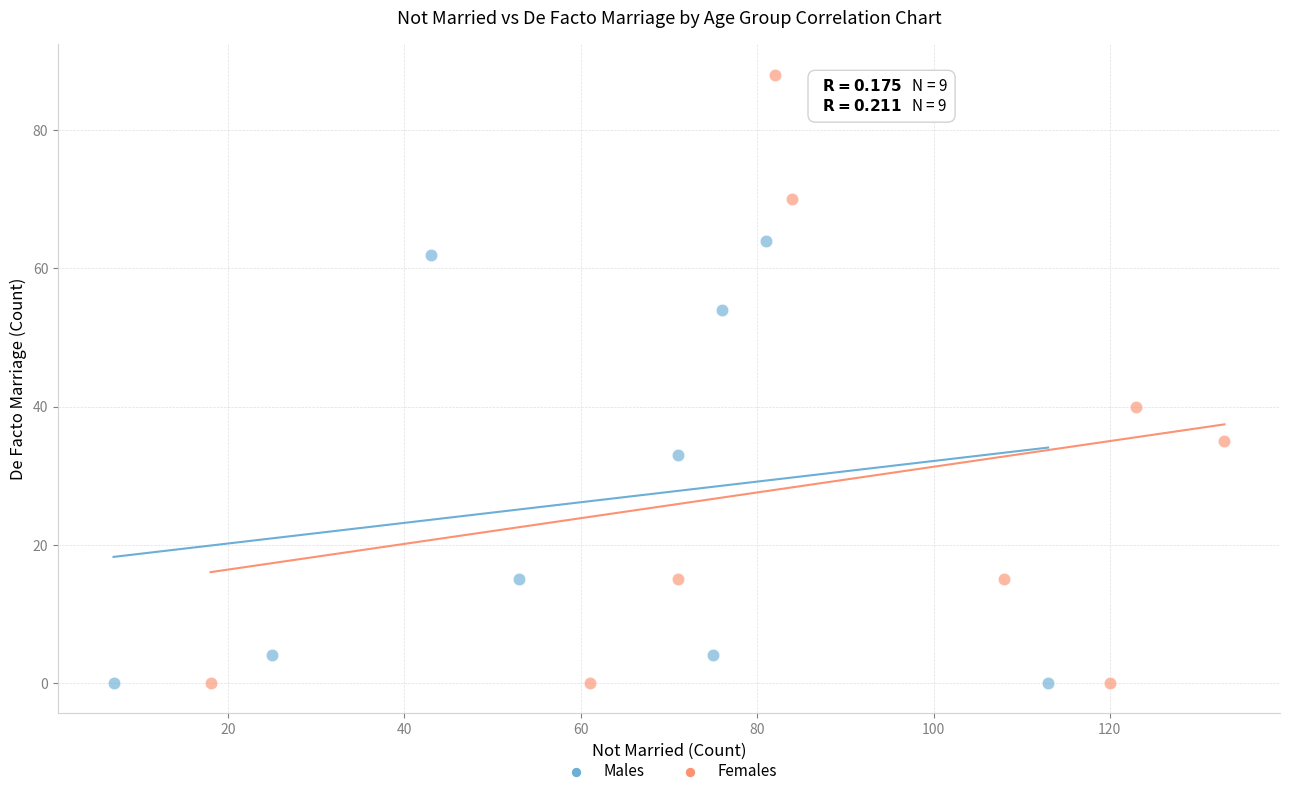

Which series has the largest Y range (max minus min)?

Females